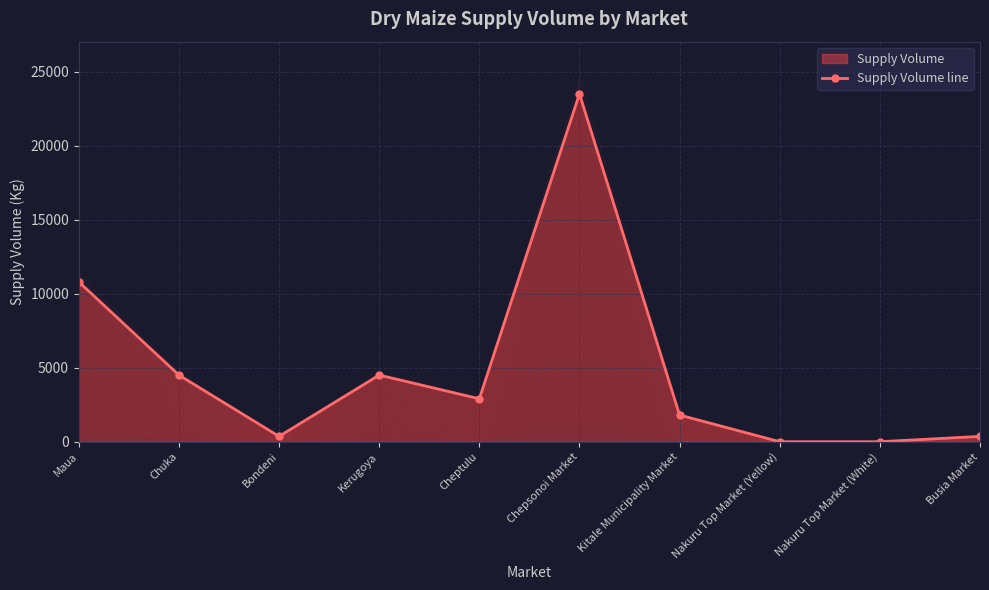

What is the ratio of the value at Kerugoya to the value at Kitale Municipality Market?

2.5